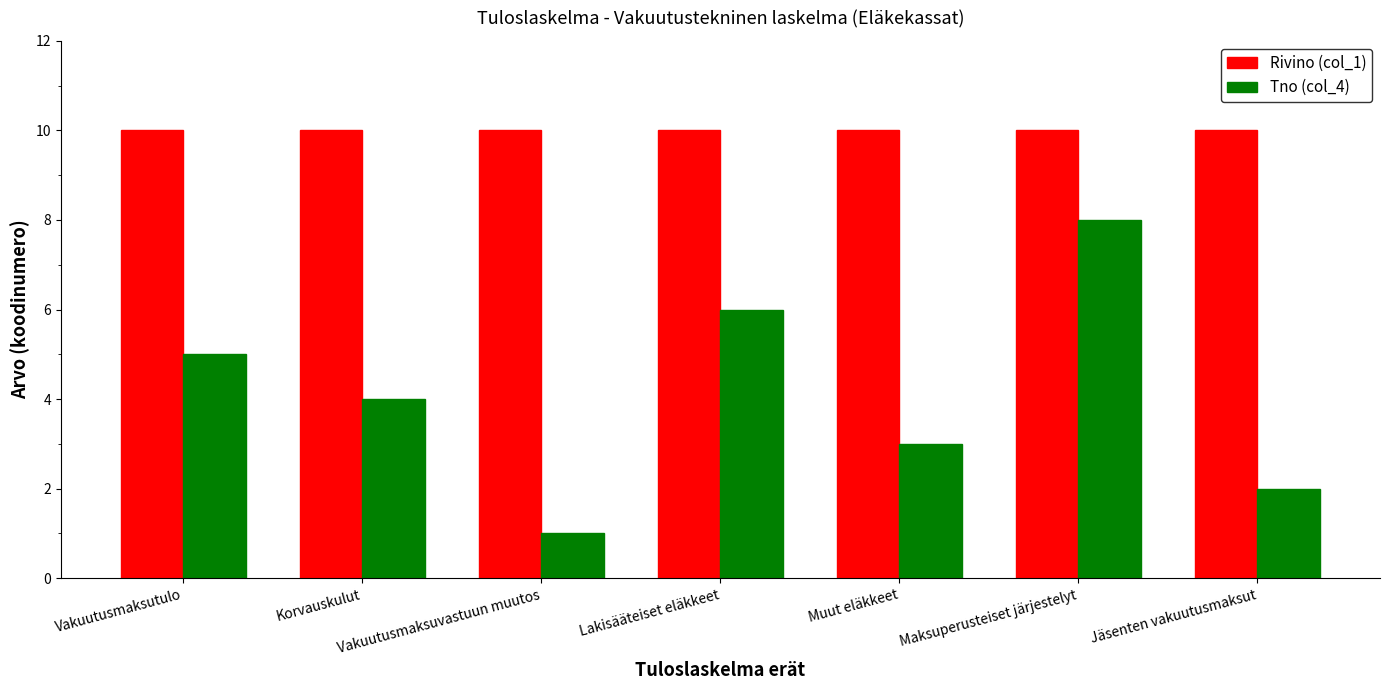

Reading right to left, list all the values displayed in this chart.

Rivino (col_1): 10	10	10	10	10	10	10
Tno (col_4): 2	8	3	6	1	4	5